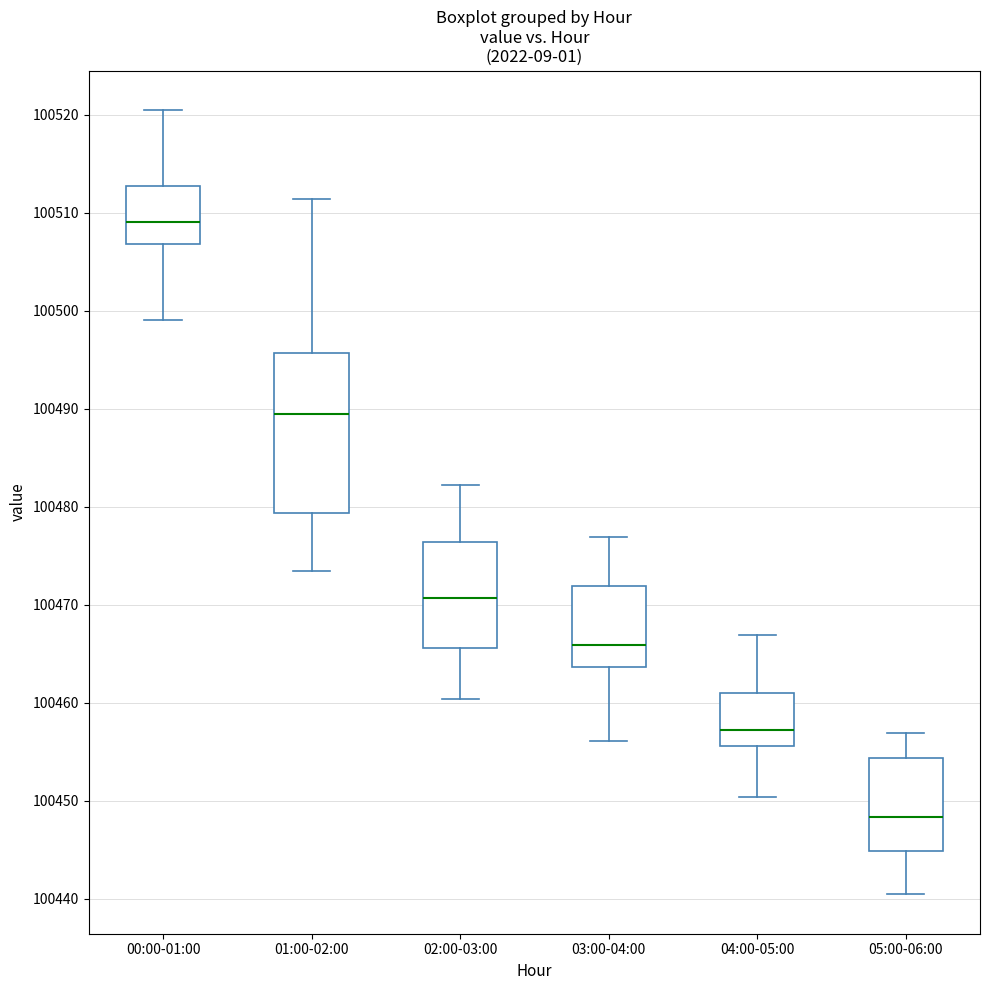

Which box is the tallest, from its lower edge to its upper edge?

01:00-02:00